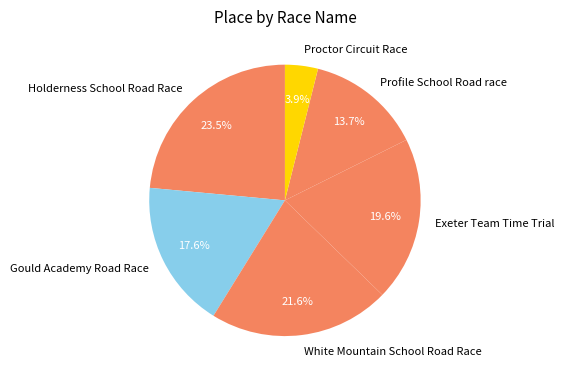

What is the total percentage of Exeter Team Time Trial and White Mountain School Road Race?

41.2%